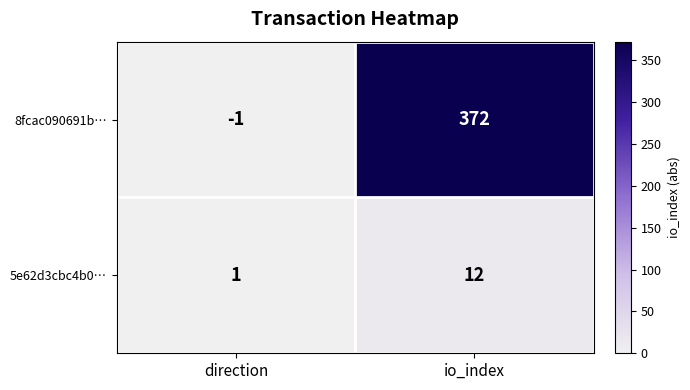

At which category is the sum across all series the highest?

io_index